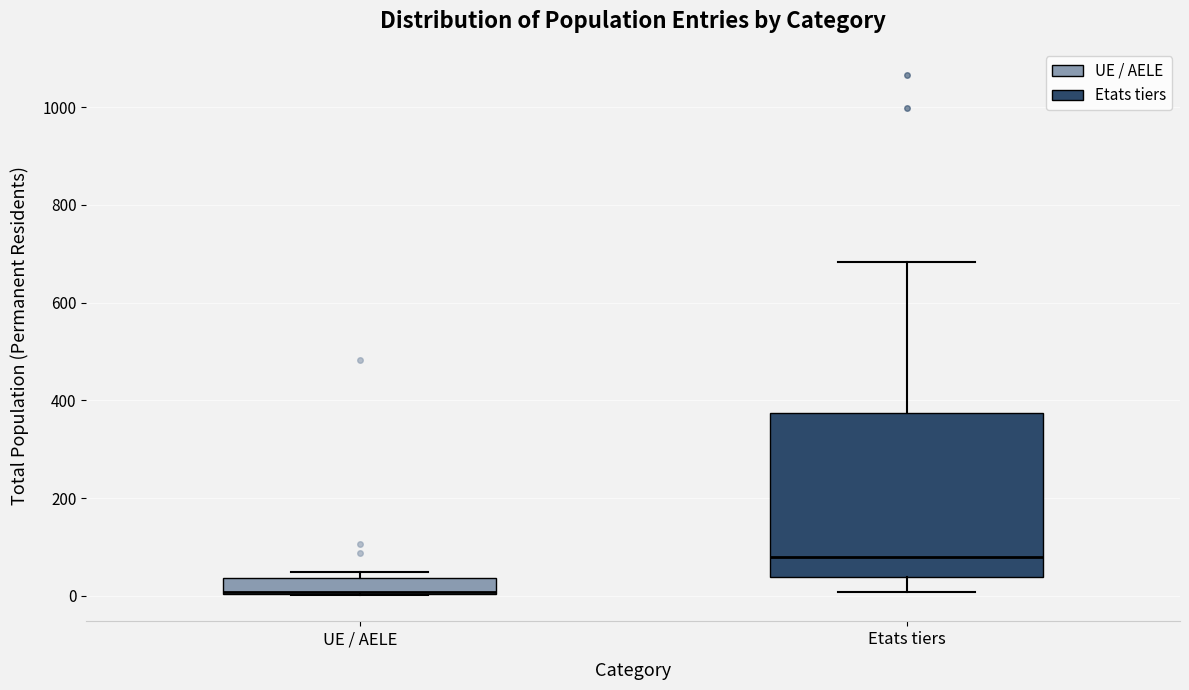

Reading left to right, read every box against the y-axis: the position of its median line, the range the box covers, and the ends of its whiskers. The values are not printed on the chart, so give them approximately, as read against the axis.

UE / AELE: median 0, box 0 to 40, whiskers 0 to 40 (just above the box's upper edge)
Etats tiers: median 80, box 40 to 380, whiskers 0 to 680